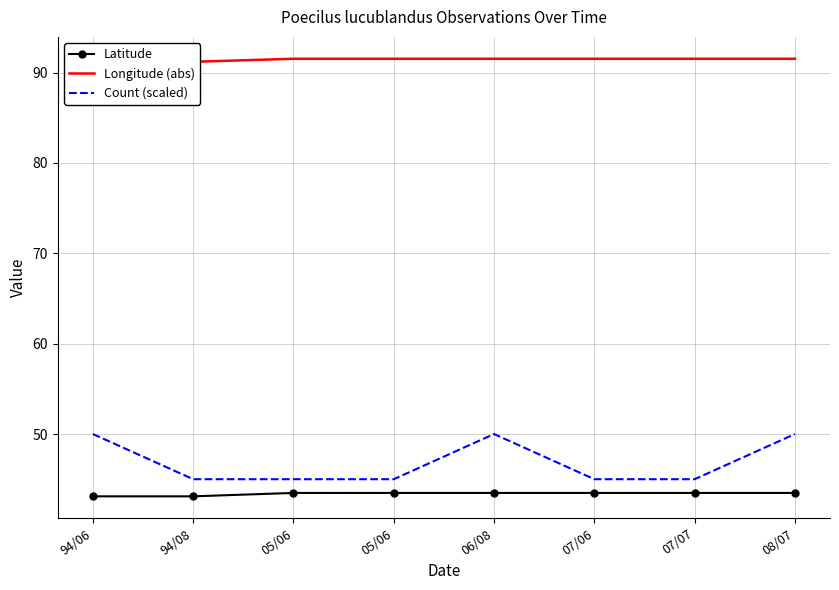

Reading right to left, what are all the values shown in this chart?

Latitude: 43.5	43.5	43.5	43.5	43.5	43.5	43.1	43.1
Longitude (abs): 91.5	91.5	91.5	91.5	91.5	91.5	91.2	91.2
Count (scaled): 50.0	45.0	45.0	50.0	45.0	45.0	45.0	50.0